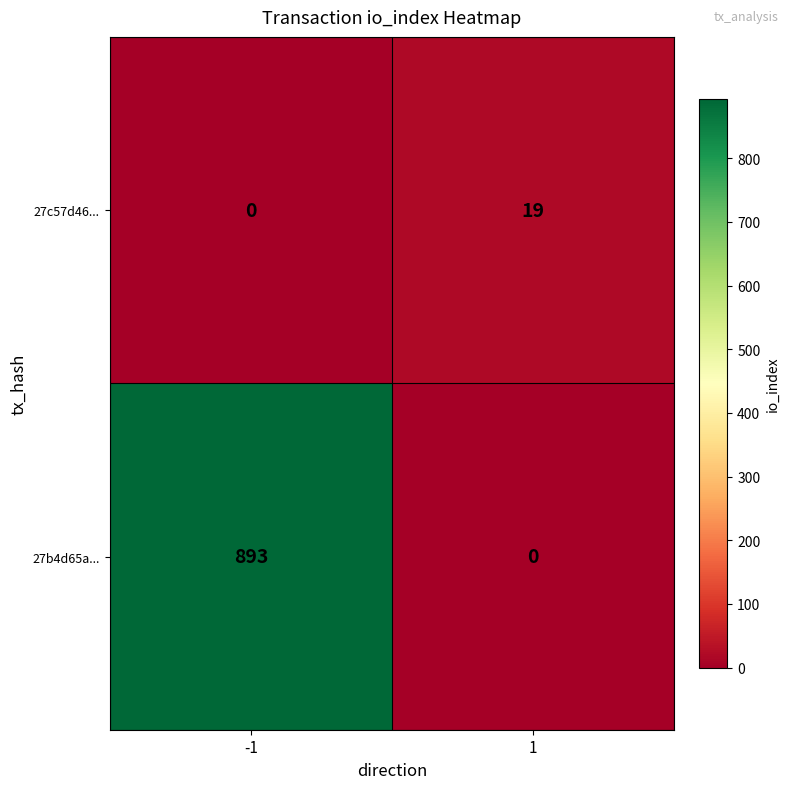

At which category is the sum across all series the highest?

-1